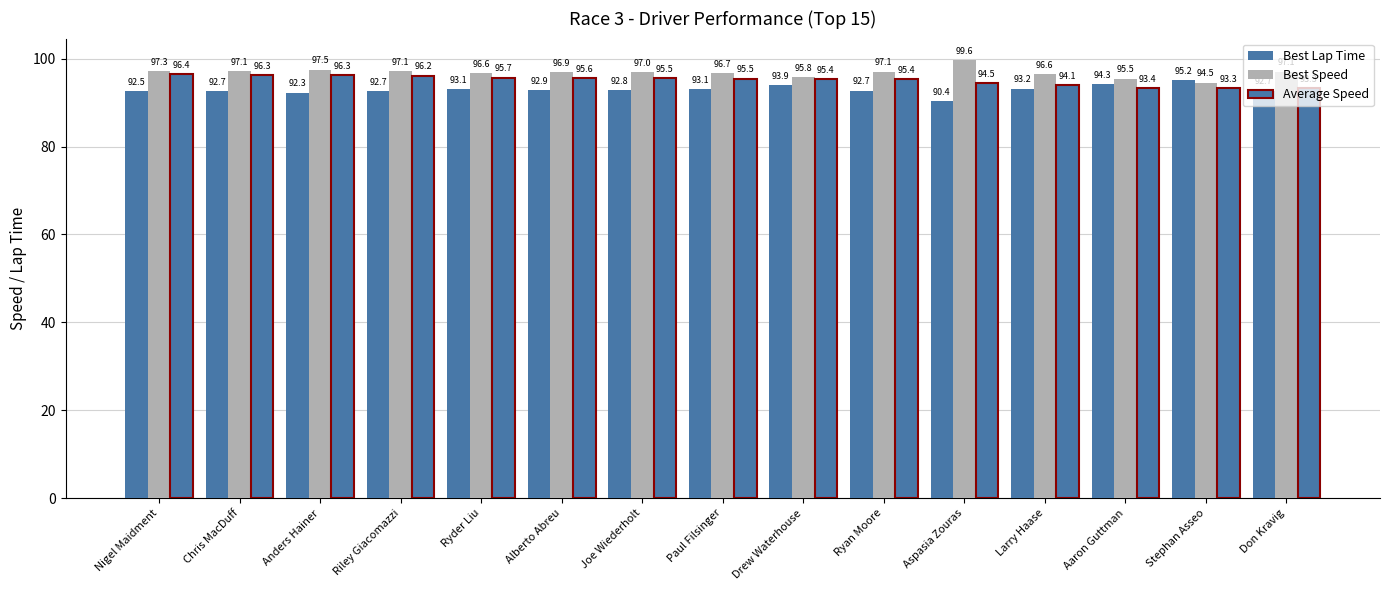

Which series has the largest range (max minus min)?

Best Speed